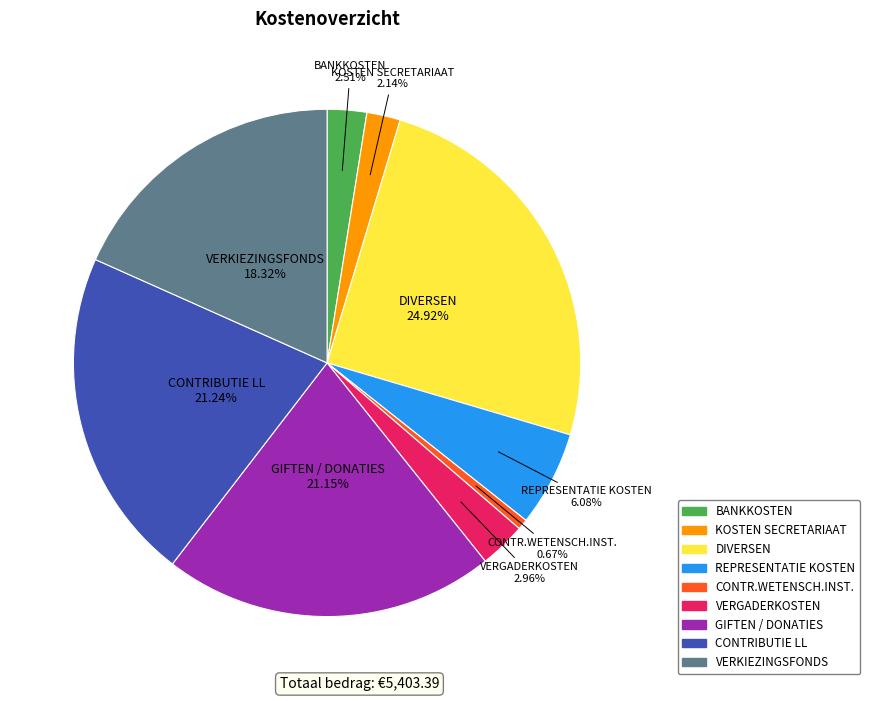

Is there a majority slice in this chart?

No